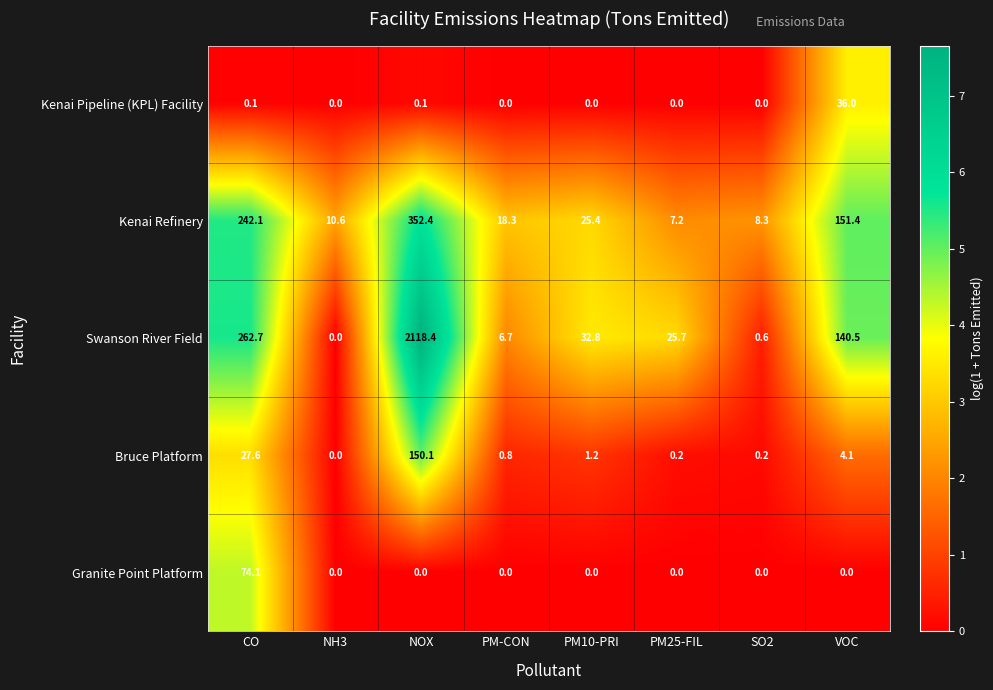

The value of Kenai Pipeline (KPL) Facility at PM-CON is 15.2. True or false?

False